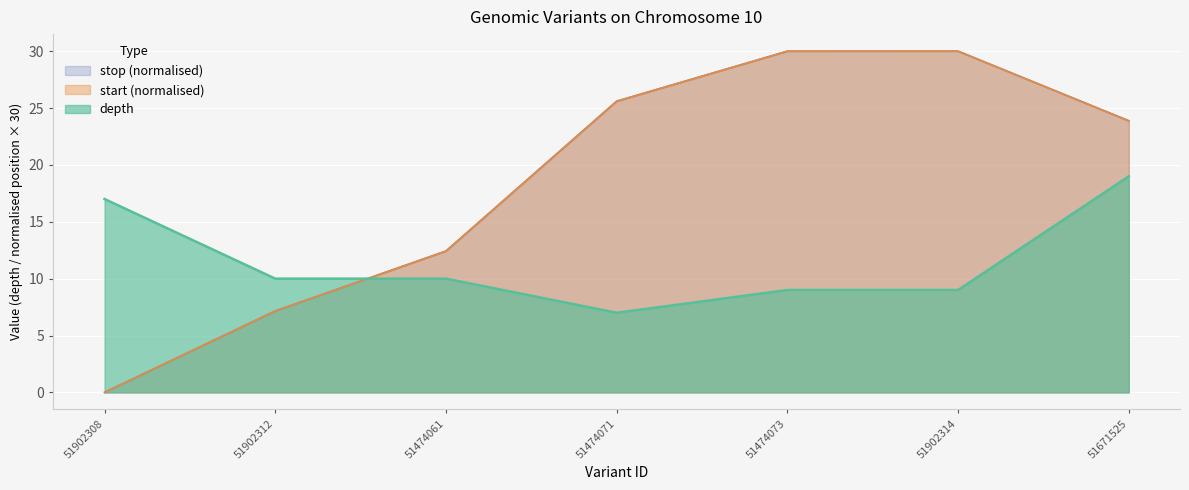

Reading left to right, list all the values displayed in this chart.

depth: 51902308=17.0	51902312=10.0	51474061=10.0	51474071=7.0	51474073=9.0	51902314=9.0	51671525=19.0
start: 51902308=0.0	51902312=7.2	51474061=12.4	51474071=25.6	51474073=30.0	51902314=30.0	51671525=23.9
stop: 51902308=0.0	51902312=7.2	51474061=12.4	51474071=25.6	51474073=30.0	51902314=30.0	51671525=23.9